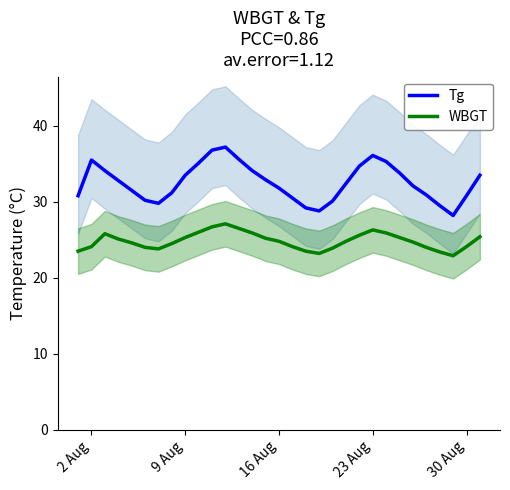

What is the minimum value for WBGT?

22.9